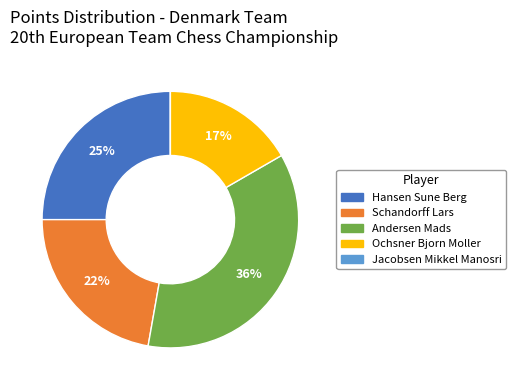

Is the sum of Hansen Sune Berg and Andersen Mads greater than half?

Yes